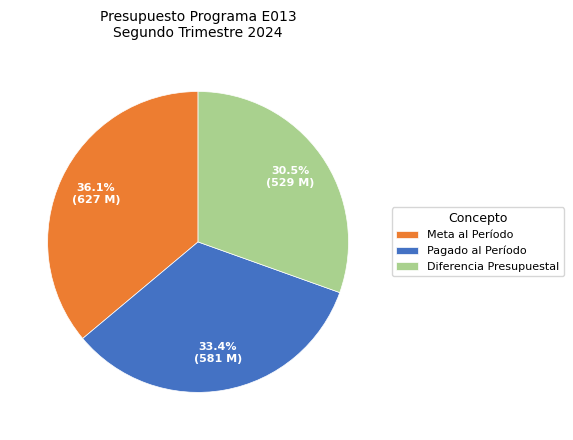

Between Meta al Período and Pagado al Período, which is larger?

Meta al Período